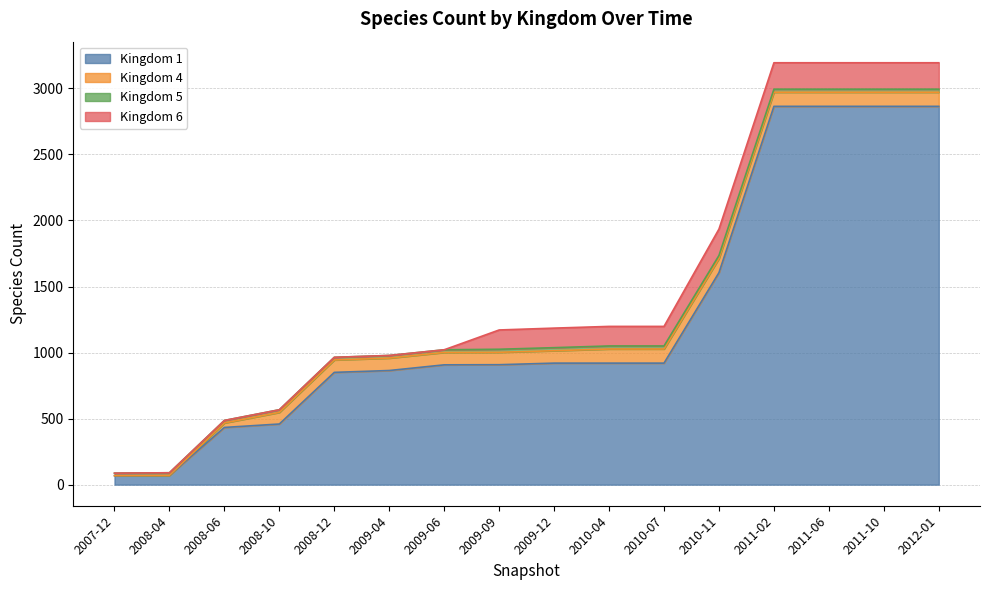

At which category is the sum across all series the highest?

2011-02